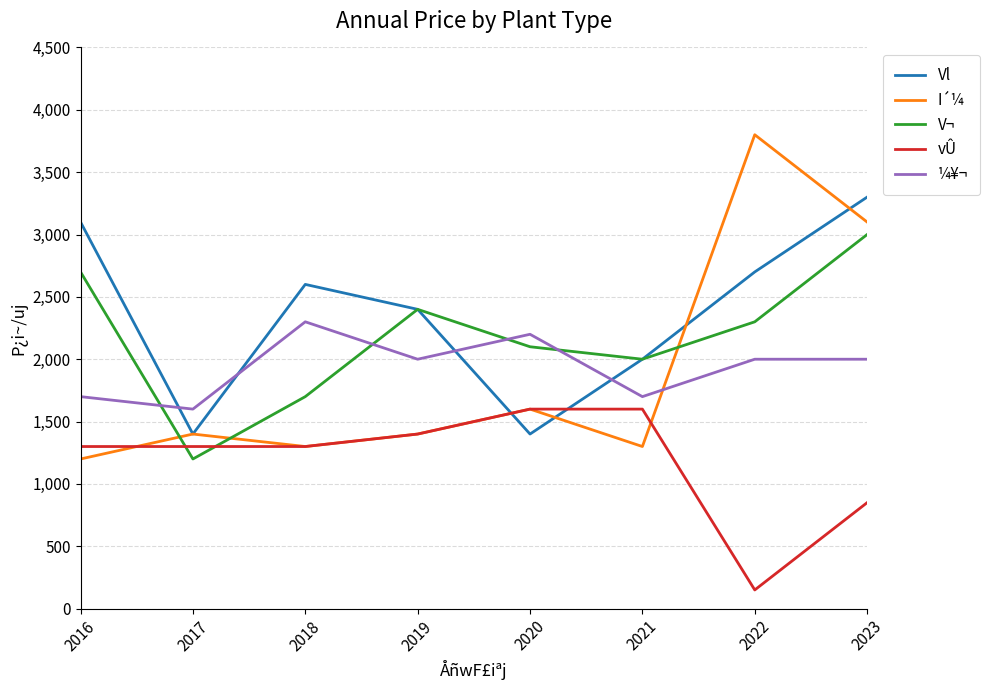

What is the maximum value for vÛ?

1600